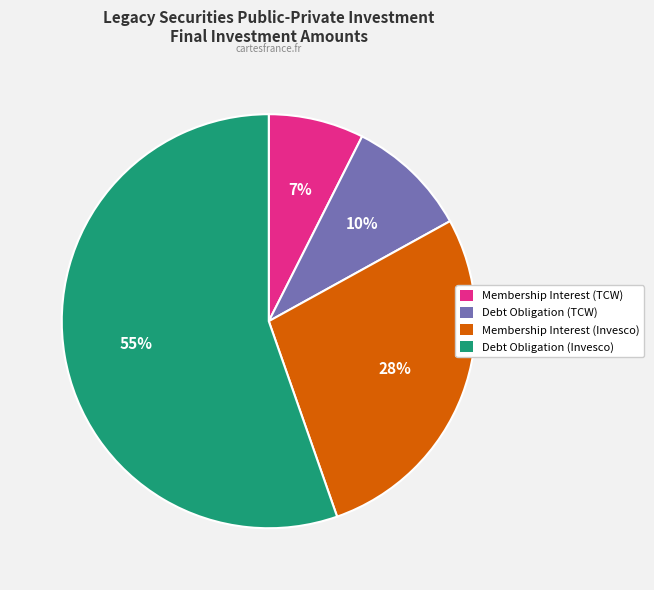

To the nearest percent, what percentage of the pie is Debt Obligation (TCW)?

10%